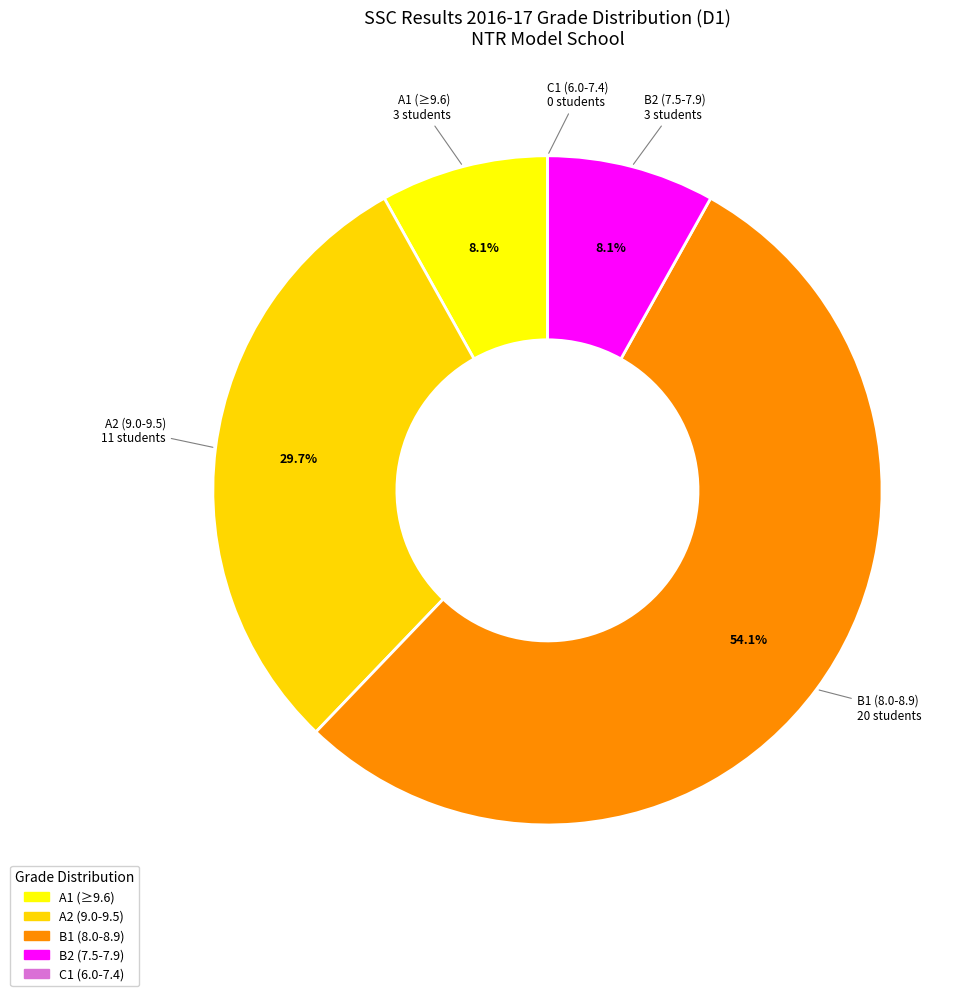

What is the ratio of the value at A2 (9.0-9.5) to the value at A1 (≥9.6)?

3.7